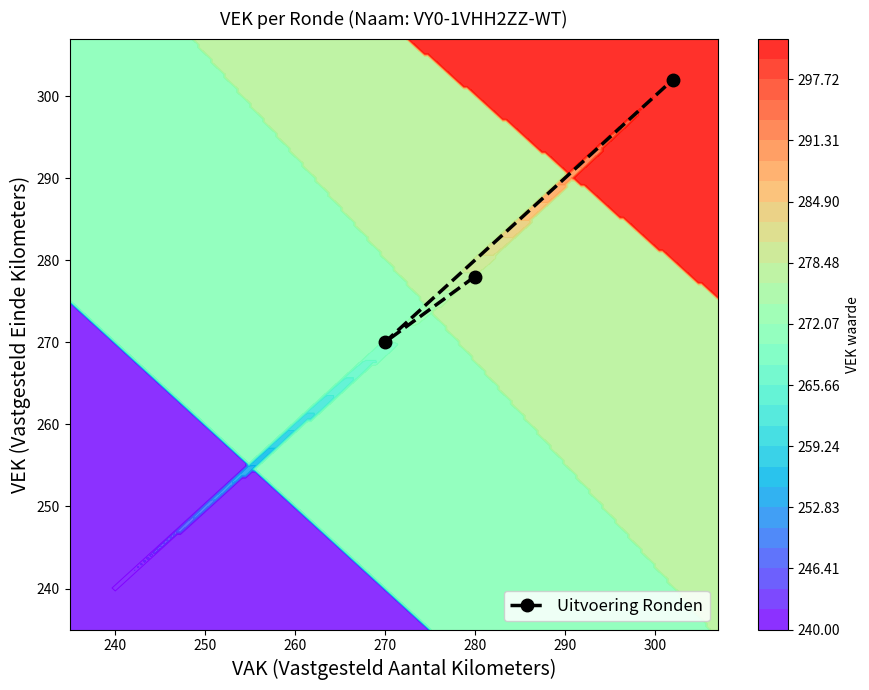

What is the smallest value displayed?

270